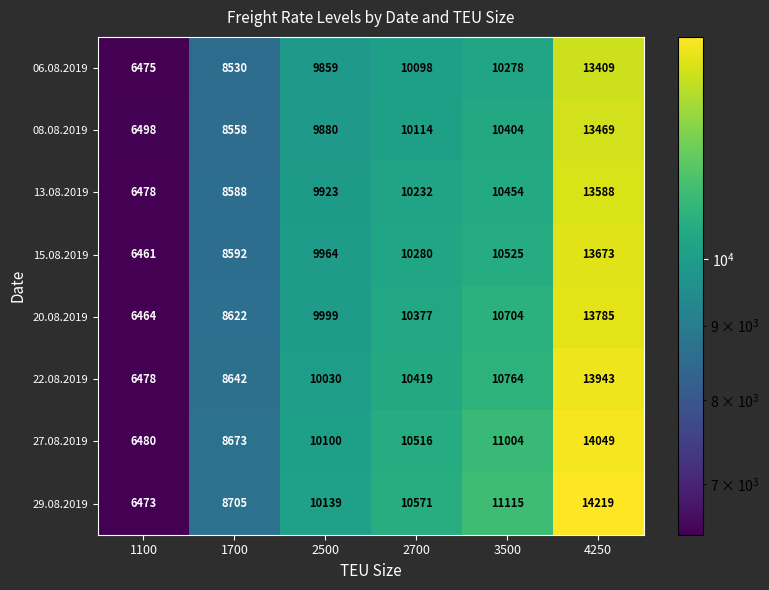

What is the difference between the highest and lowest values at 2700?

473